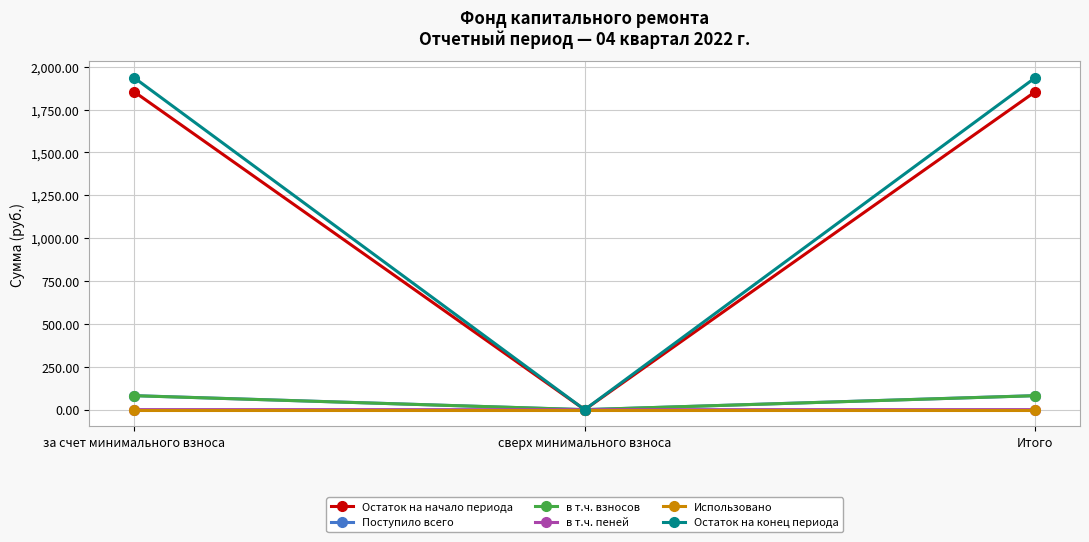

Is the value of в т.ч. взносов at за счет минимального взноса greater than the value of в т.ч. пеней at сверх минимального взноса?

Yes